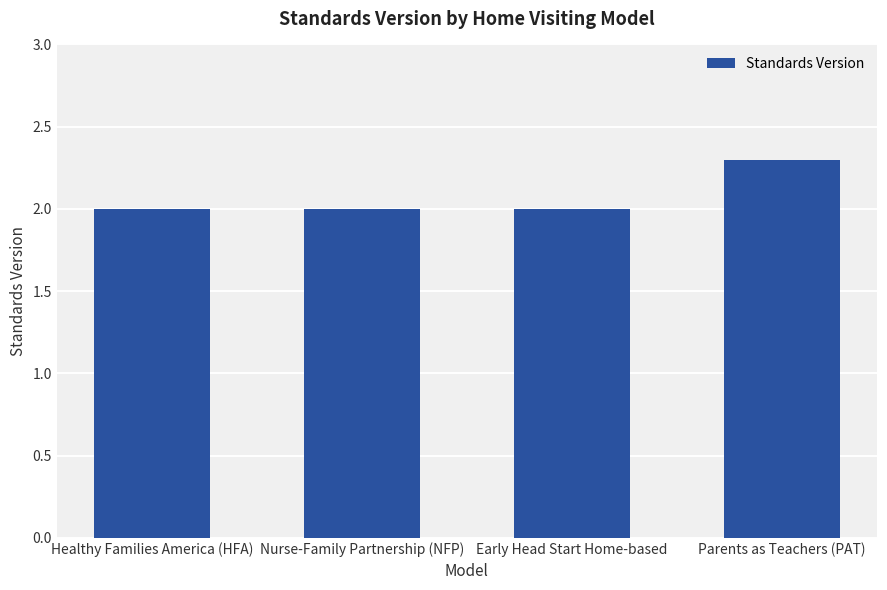

What value does the data have at Parents as Teachers (PAT)?

2.3